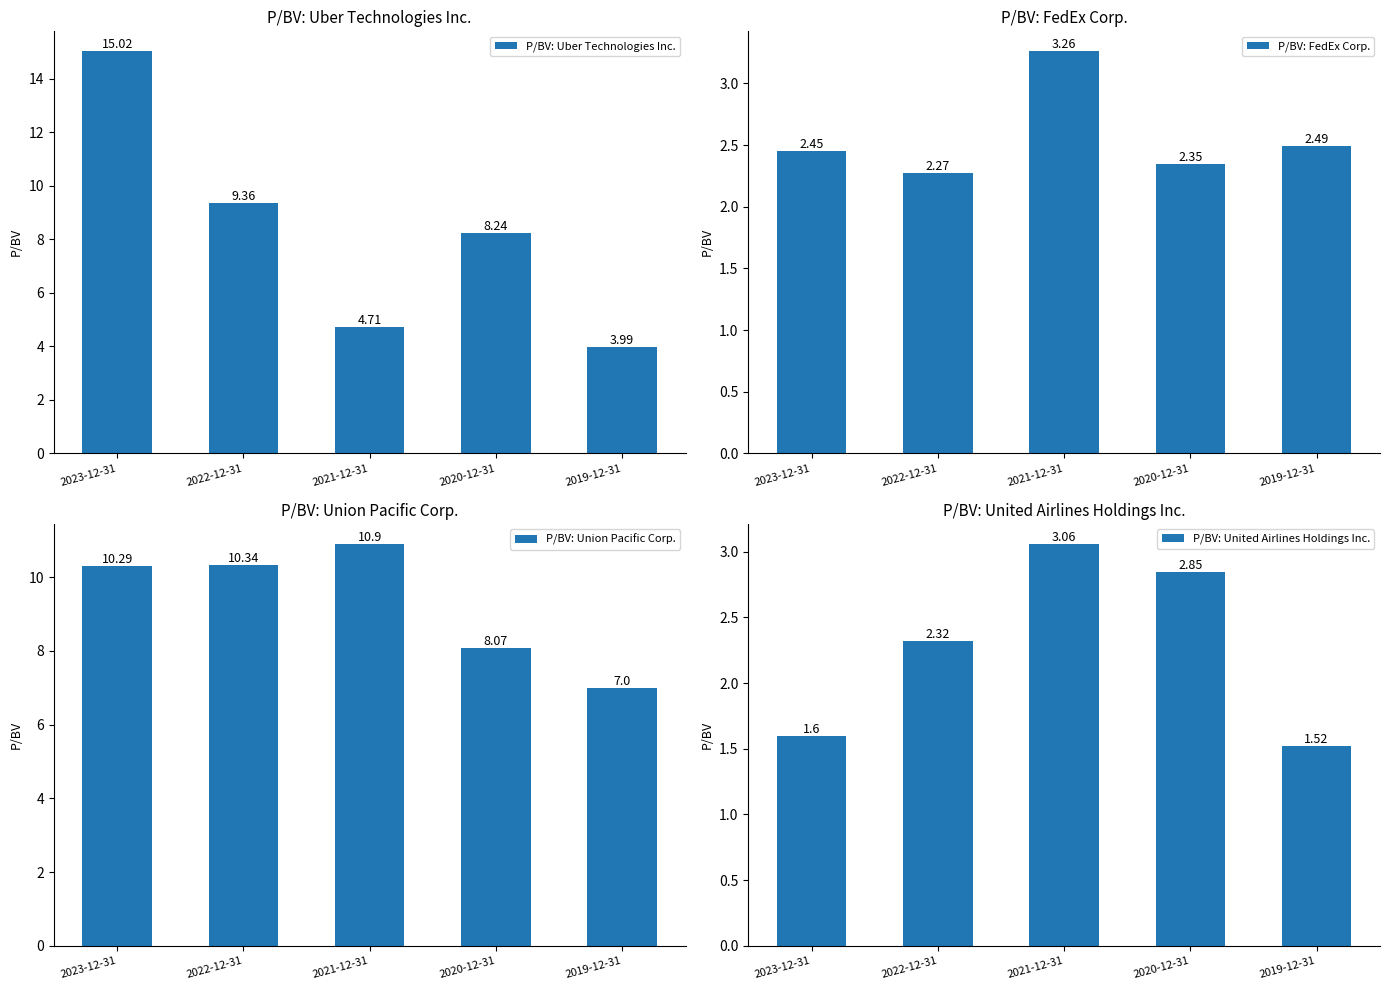

Which series has the largest total across all categories?

P/BV: Union Pacific Corp.